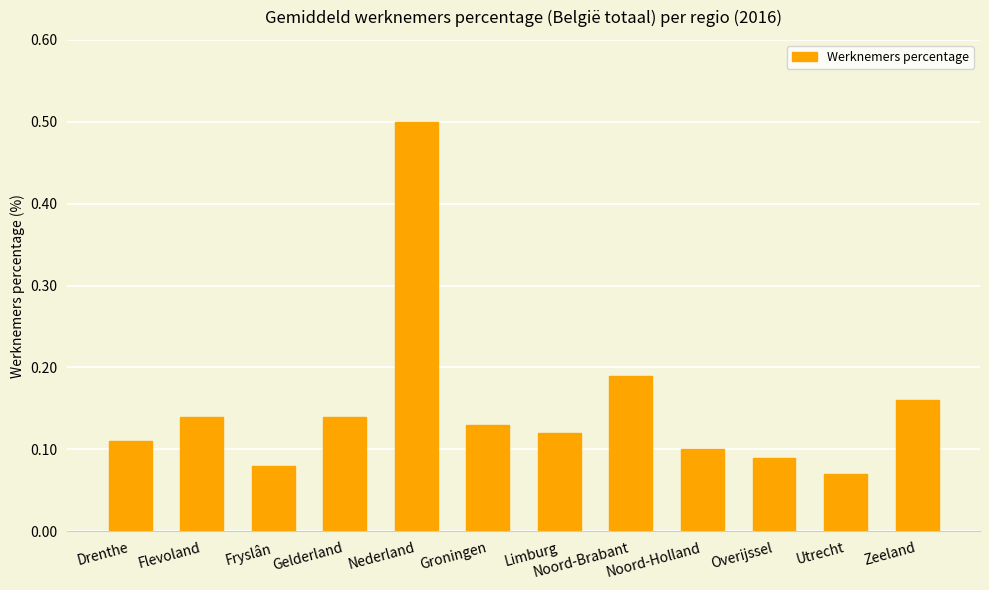

At which category does the chart reach its peak across all series?

Nederland